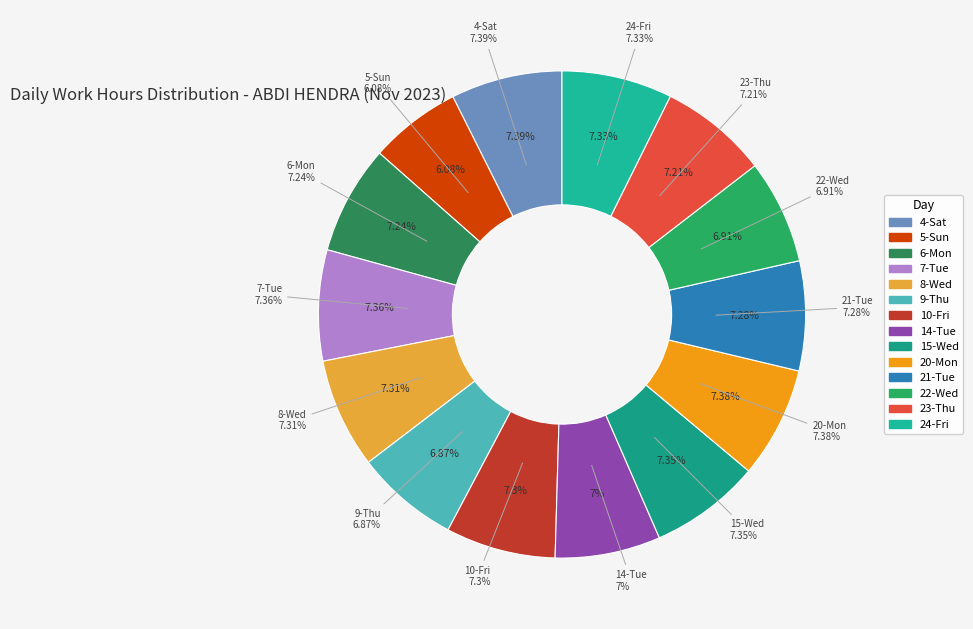

Combined, what portion of the pie is 6-Mon and 24-Fri?

14.6%